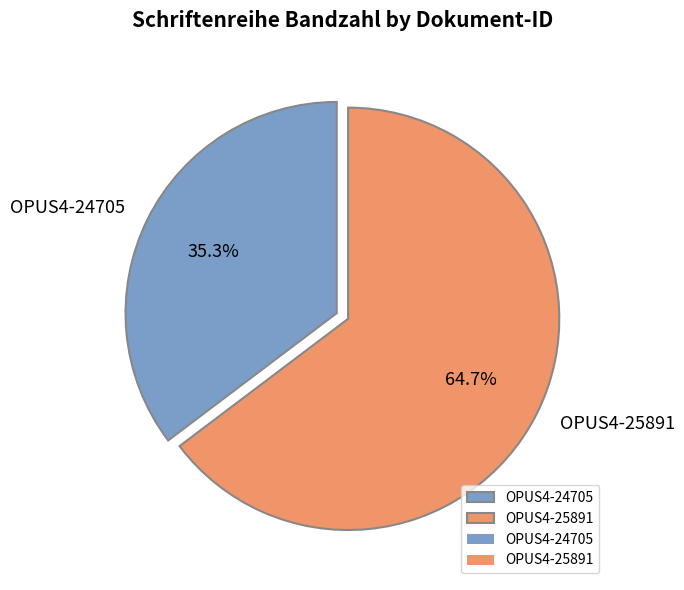

Rank the categories by value from lowest to highest.

OPUS4-24705, OPUS4-25891